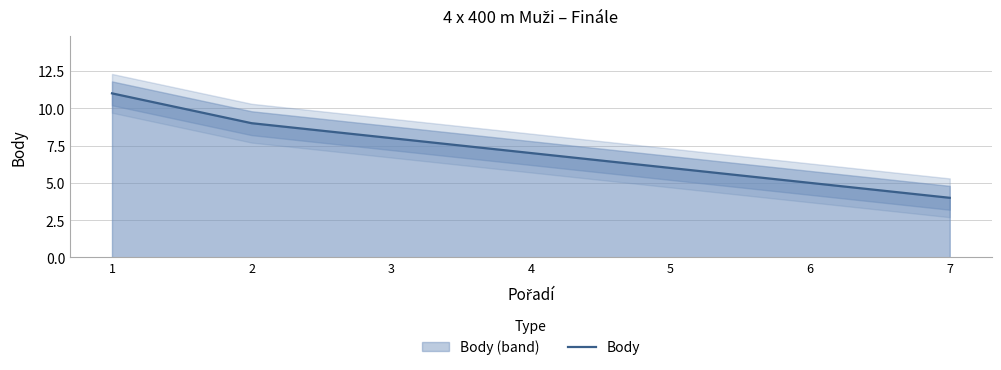

What is the sum of the values at 3 and 4?

15